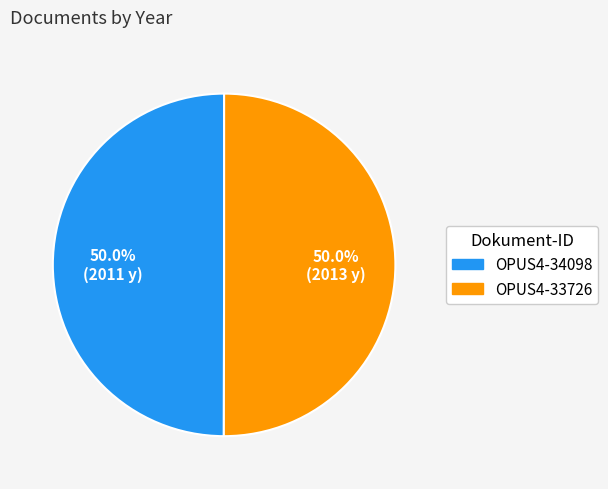

Is it true that OPUS4-34098 is 50% of the pie?

True